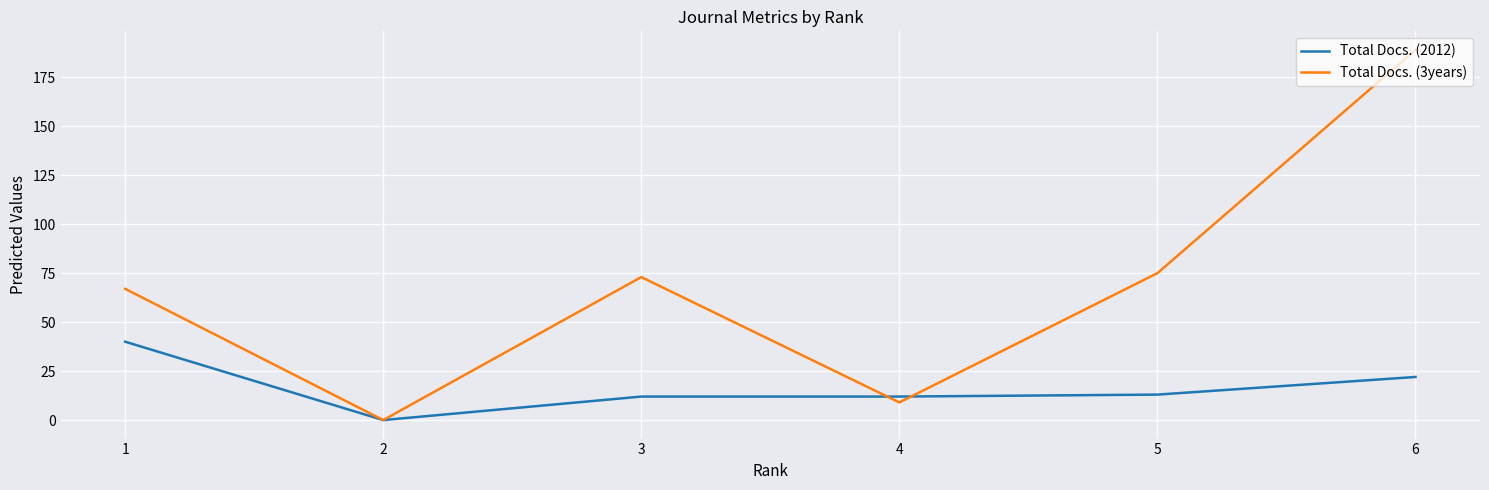

Reading left to right, list all the values displayed in this chart.

Total Docs. (2012): 40	0	12	12	13	22
Total Docs. (3years): 67	0	73	9	75	189